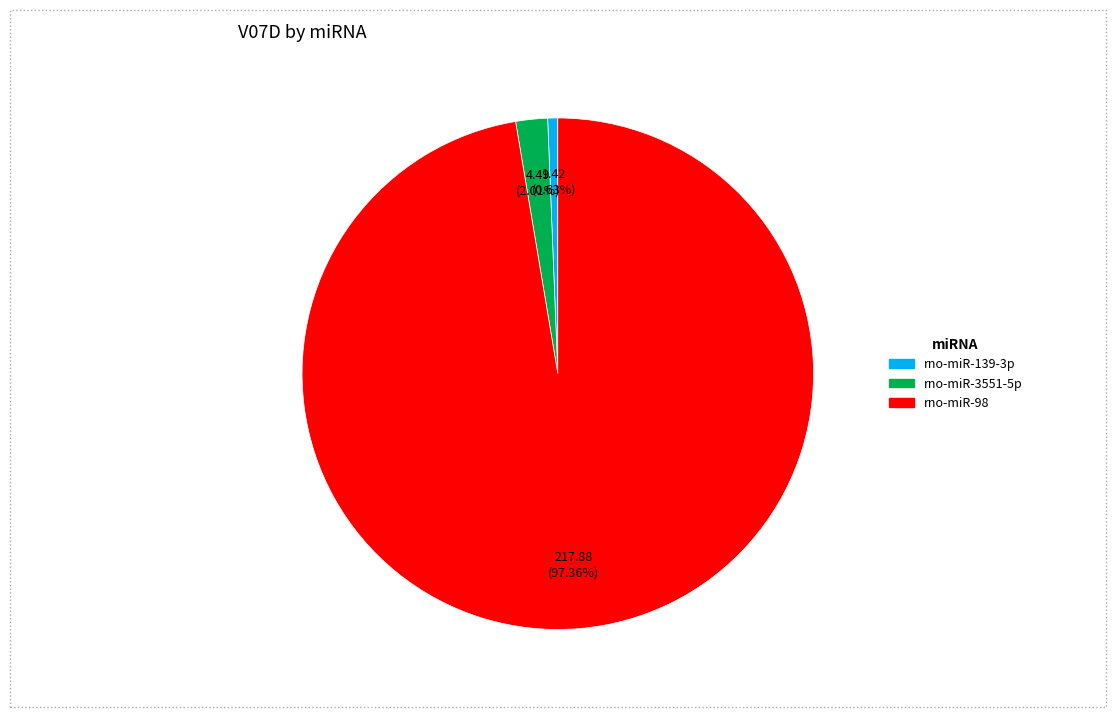

What percentage is the rno-miR-98 slice, to the nearest percent?

97%